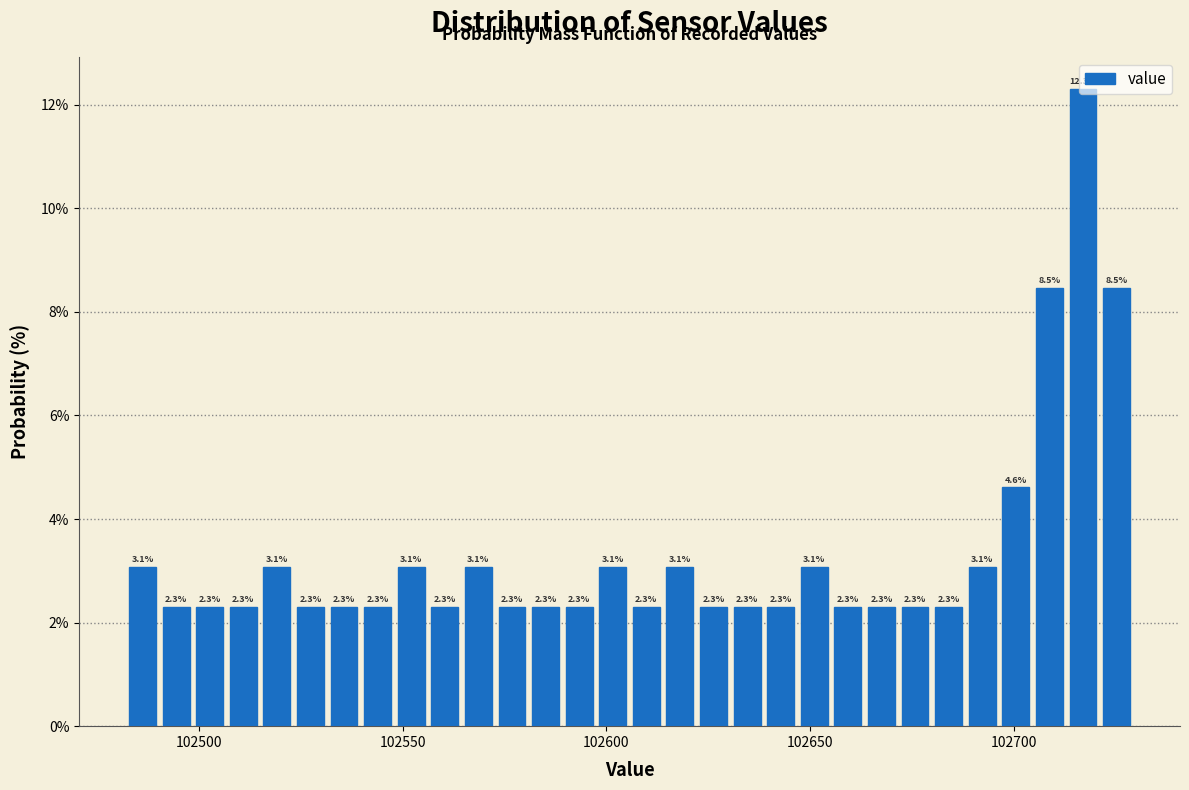

Read against the x-axis, roughly where is the centre of the tallest bar?

102715